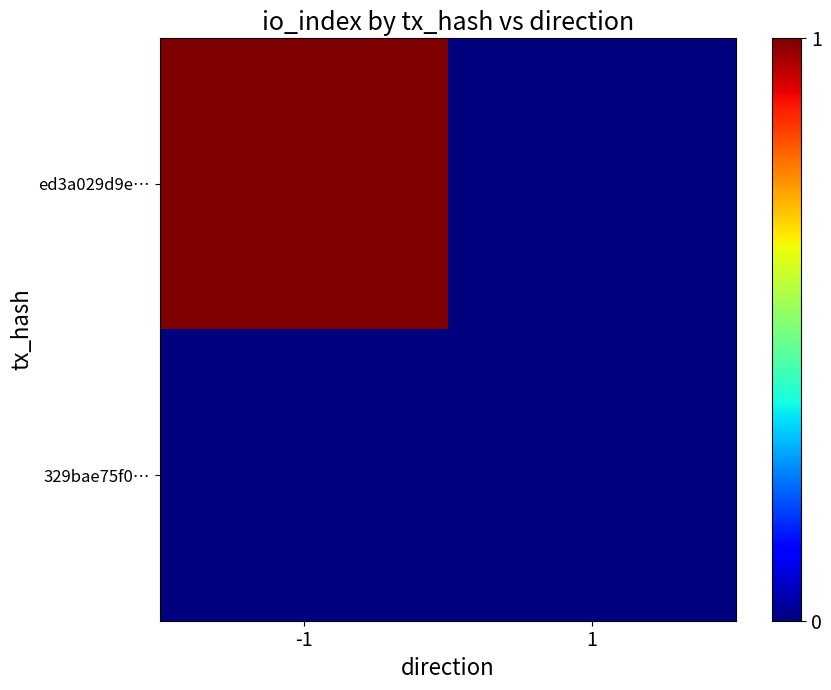

How many distinct data groups are displayed?

2